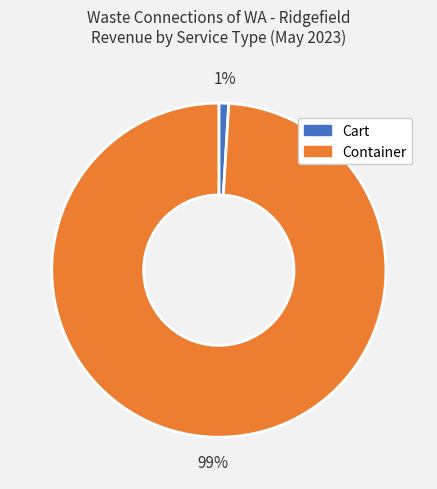

Is there any slice that represents more than half of the pie?

Yes